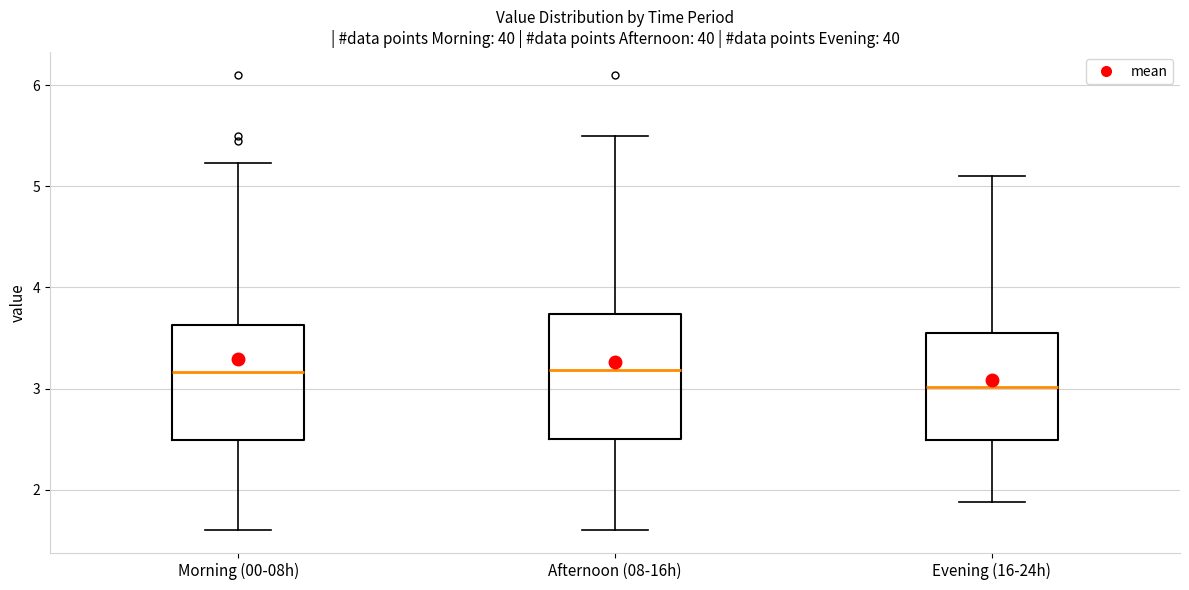

Where does the upper whisker of the box for Morning (00-08h) end on the y-axis? The values are not printed on the chart, so give them approximately, as read against the axis.

5.2